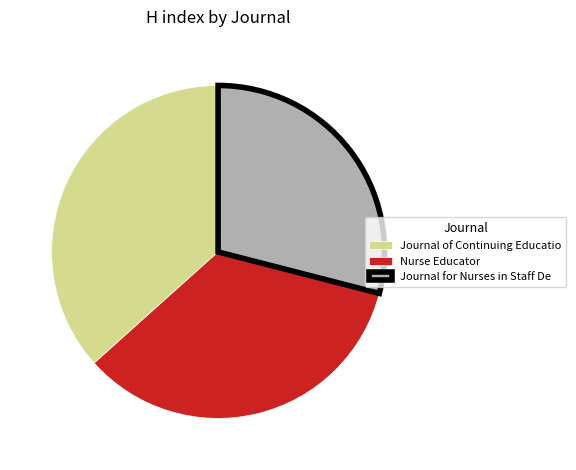

Count the number of slices in the pie.

3